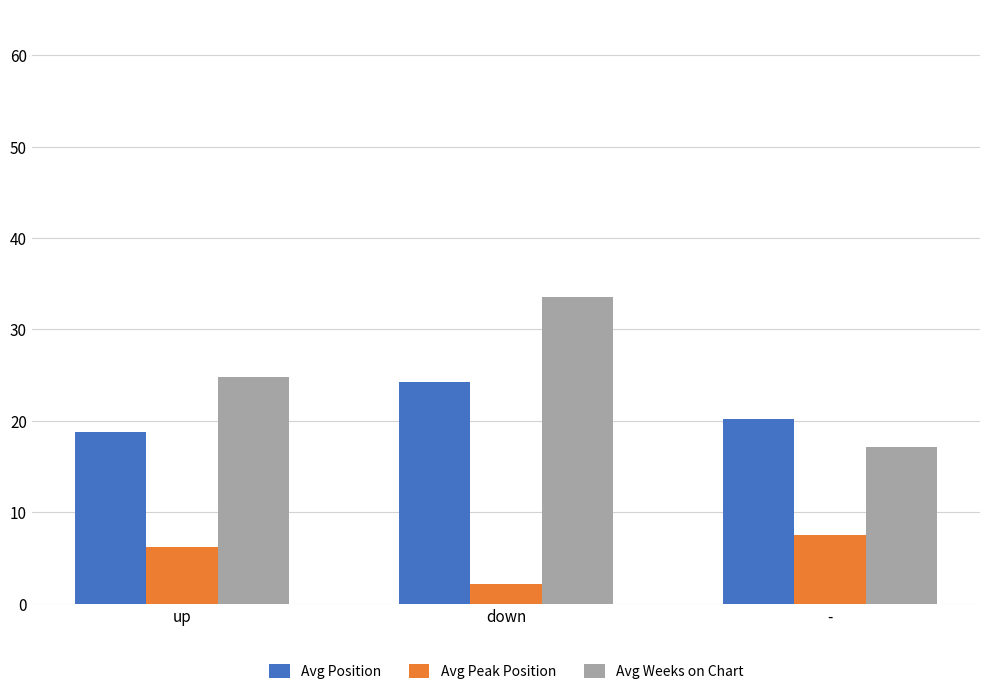

What is the sum of all Avg Peak Position values?

15.8